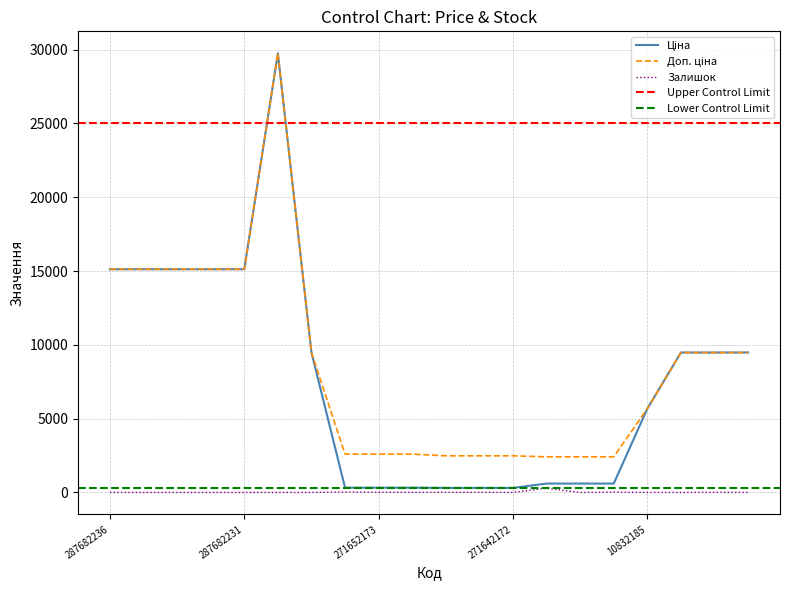

How many values in the Ціна series exceed 9480?

10